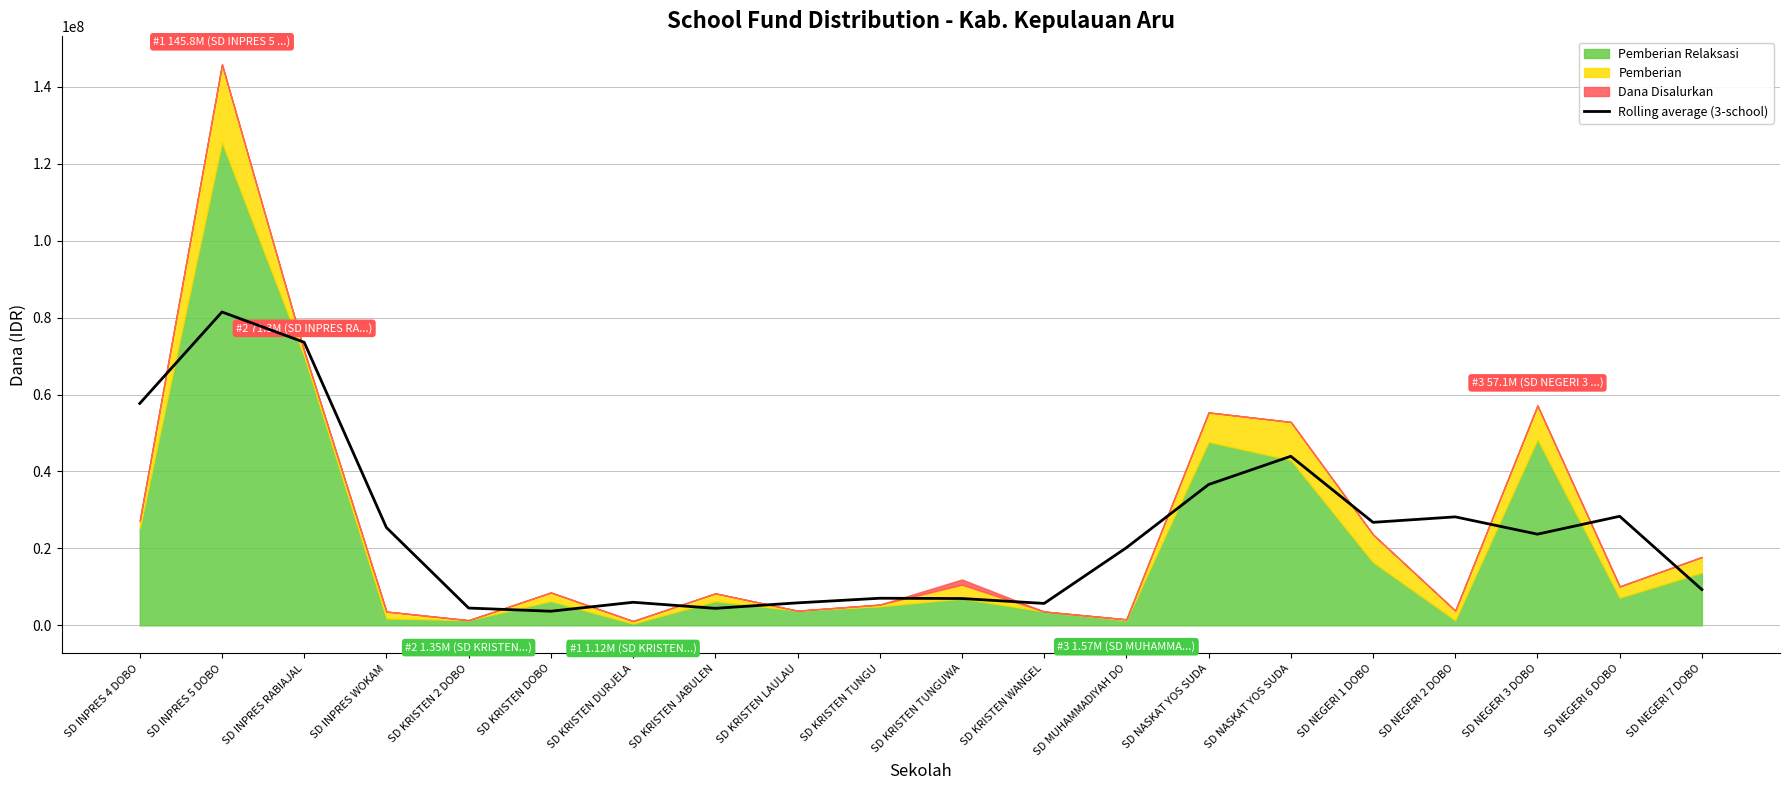

List the labels in order of value, largest first.

SD INPRES 5 DOBO, SD INPRES RABIAJAL, SD INPRES 4 DOBO, SD NASKAT YOS SUDA, SD NASKAT YOS SUDA, SD NEGERI 6 DOBO, SD NEGERI 2 DOBO, SD NEGERI 1 DOBO, SD INPRES WOKAM, SD NEGERI 3 DOBO, SD MUHAMMADIYAH DO, SD NEGERI 7 DOBO, SD KRISTEN TUNGU, SD KRISTEN TUNGUWA, SD KRISTEN DURJELA, SD KRISTEN LAULAU, SD KRISTEN WANGEL, SD KRISTEN 2 DOBO, SD KRISTEN JABULEN, SD KRISTEN DOBO